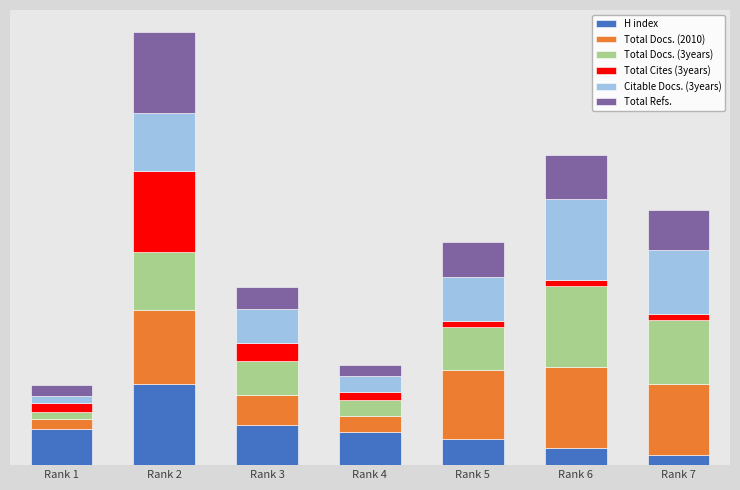

What are all the series names shown in the legend?

H index, Total Docs. (2010), Total Docs. (3years), Total Cites (3years), Citable Docs. (3years), Total Refs.